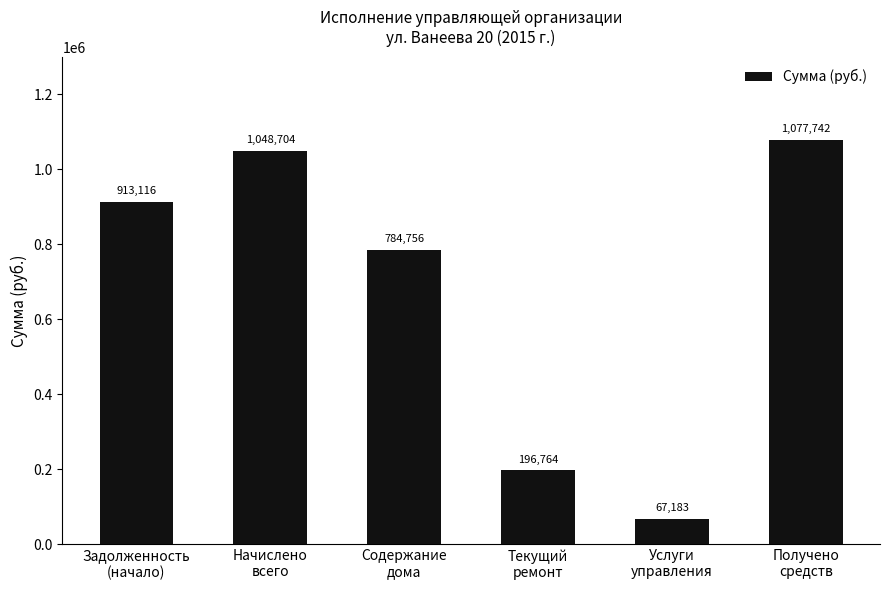

Between Содержание
дома and Начислено
всего, which is larger?

Начислено
всего